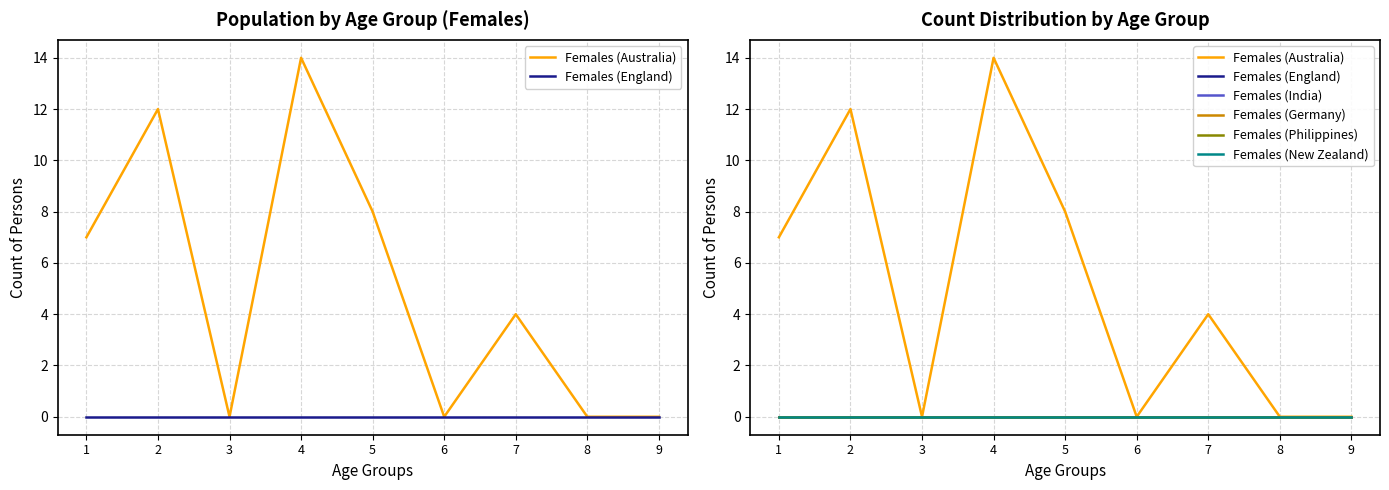

How many distinct data groups are displayed?

6